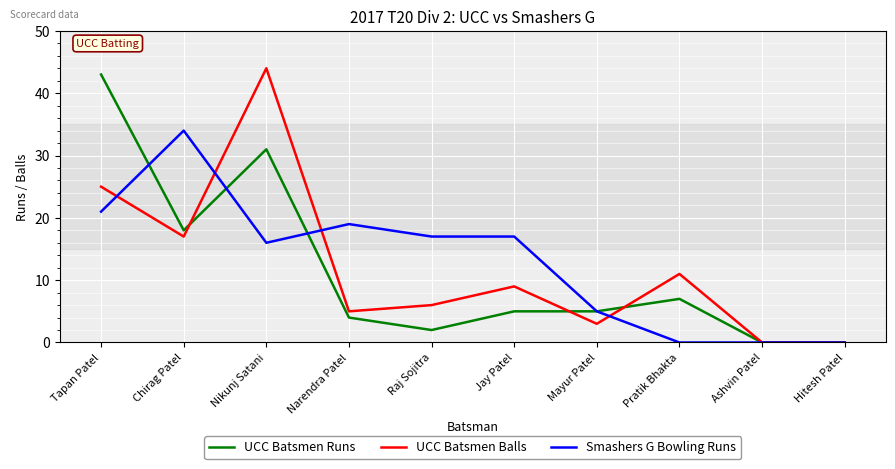

At which label does UCC Batsmen Balls reach its peak?

Nikunj Satani